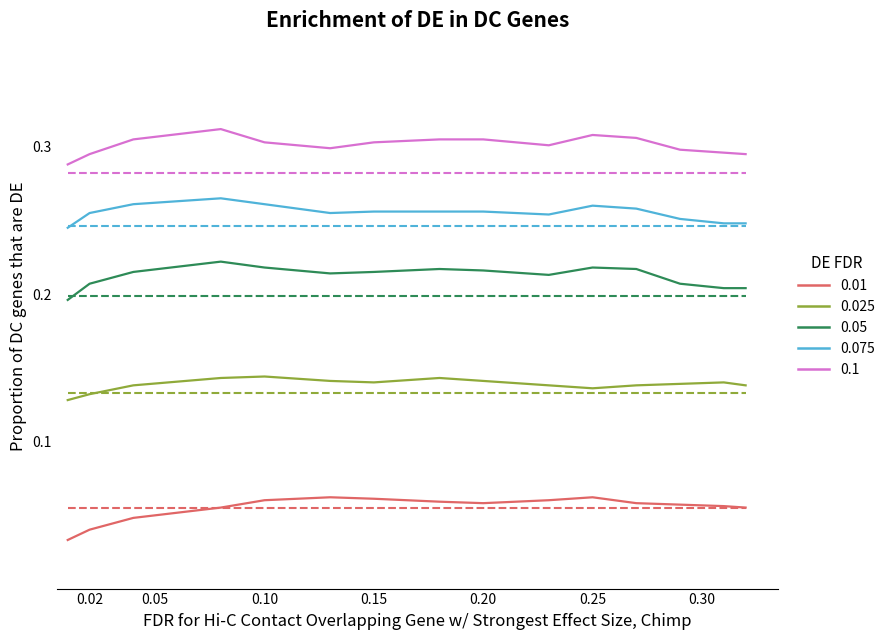

At how many categories does at least one series exceed 0?

15